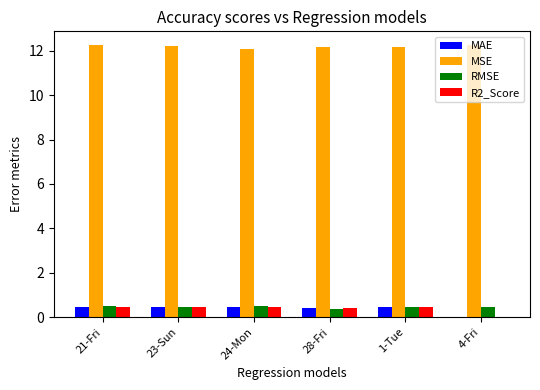

Read the MAE value at 21-Fri.

0.5